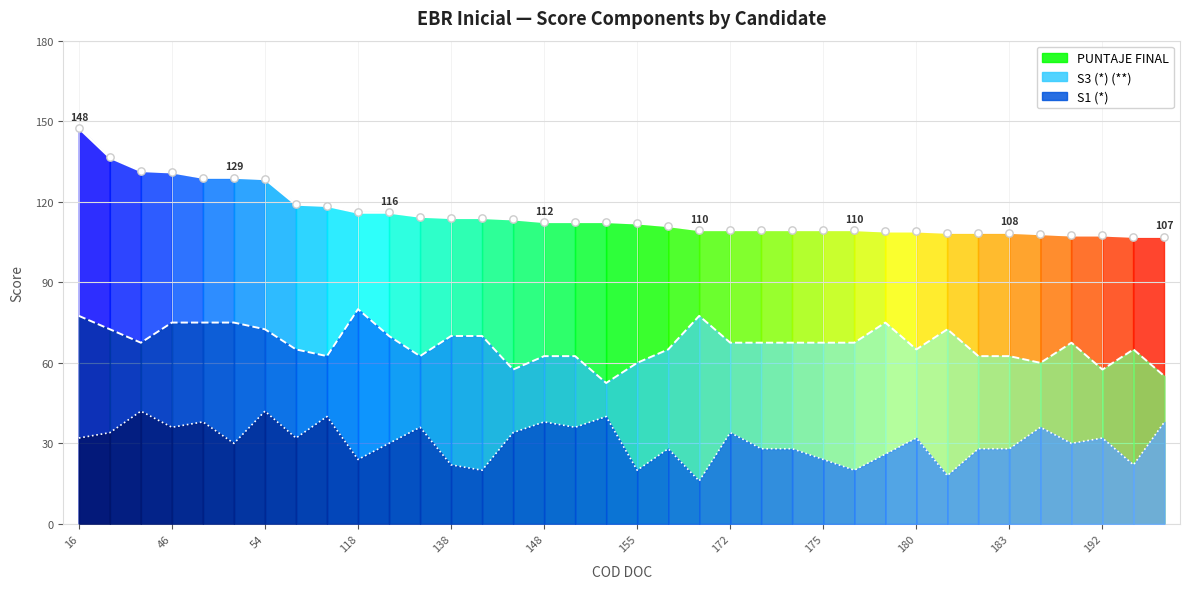

Which series has the largest total across all categories?

PUNTAJE FINAL